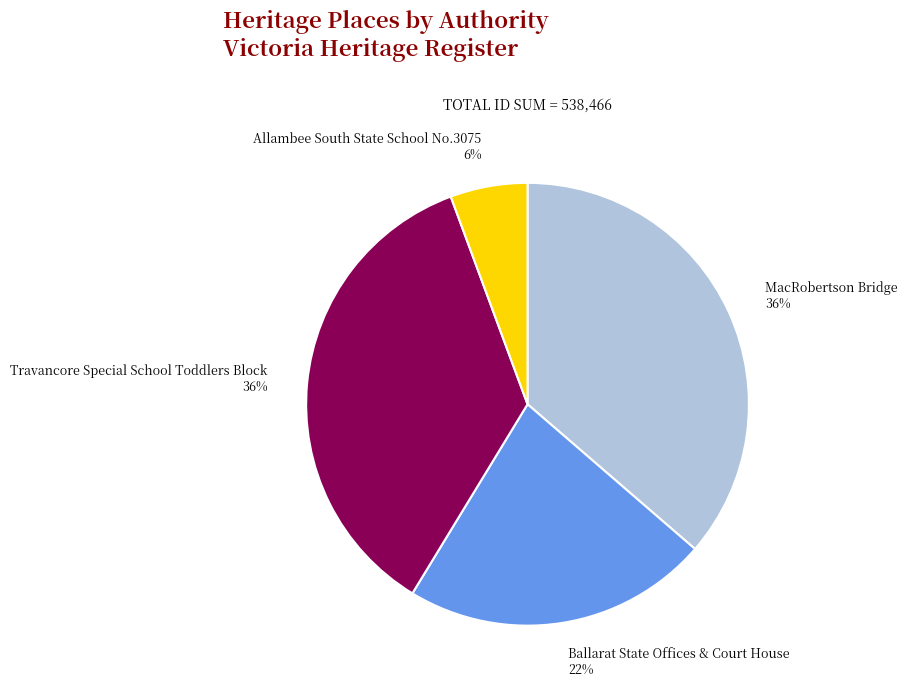

Does Ballarat State Offices & Court House account for over 50% of the chart?

No